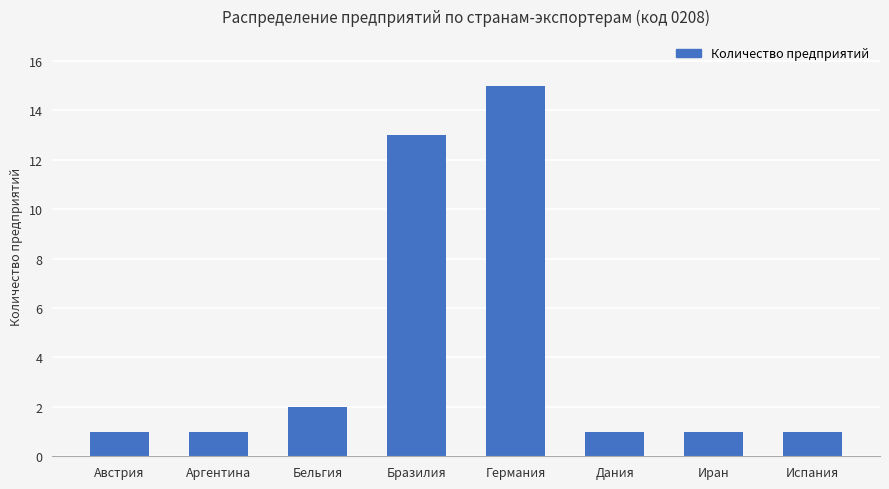

Which category has the highest value across all series?

Германия